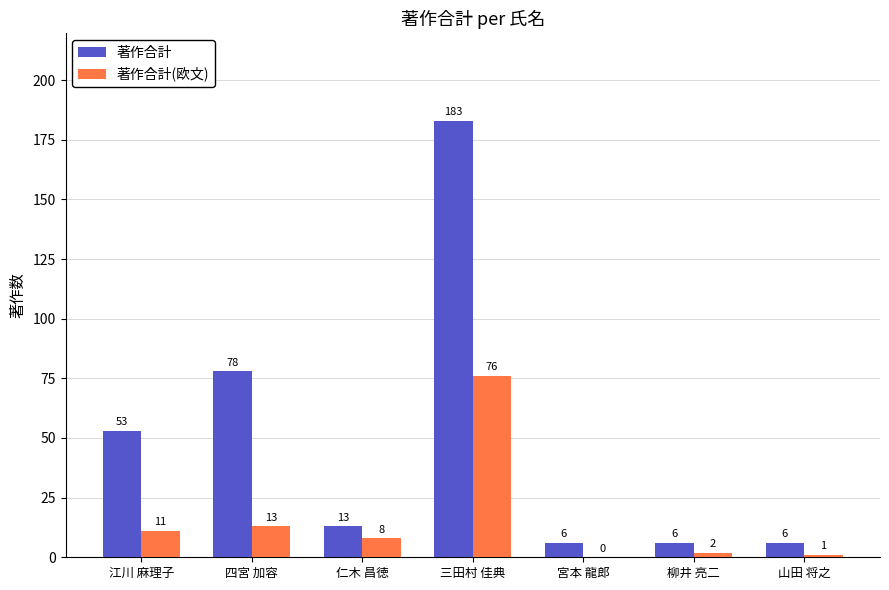

Reading left to right, extract all data points from this chart.

著作合計: 江川 麻理子=53	四宮 加容=78	仁木 昌徳=13	三田村 佳典=183	宮本 龍郎=6	柳井 亮二=6	山田 将之=6
著作合計(欧文): 江川 麻理子=11	四宮 加容=13	仁木 昌徳=8	三田村 佳典=76	宮本 龍郎=0	柳井 亮二=2	山田 将之=1